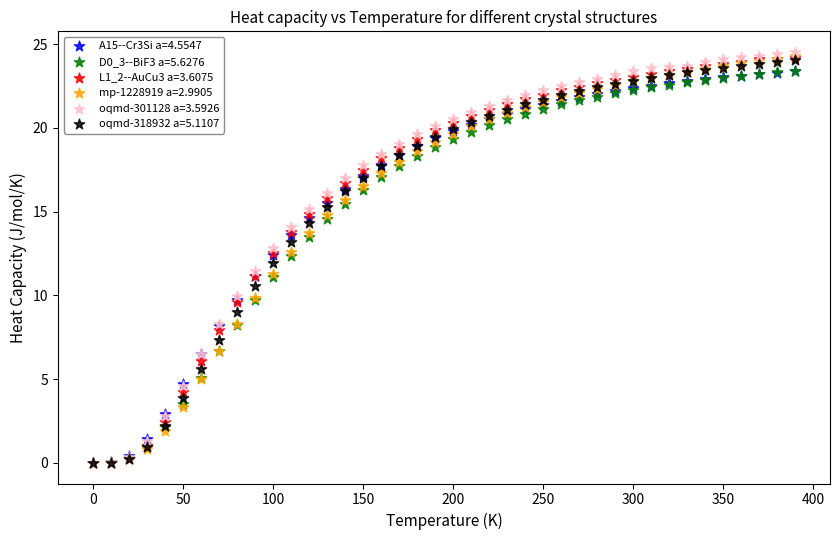

Which series has the widest spread of Y values?

oqmd-301128 a=3.5926